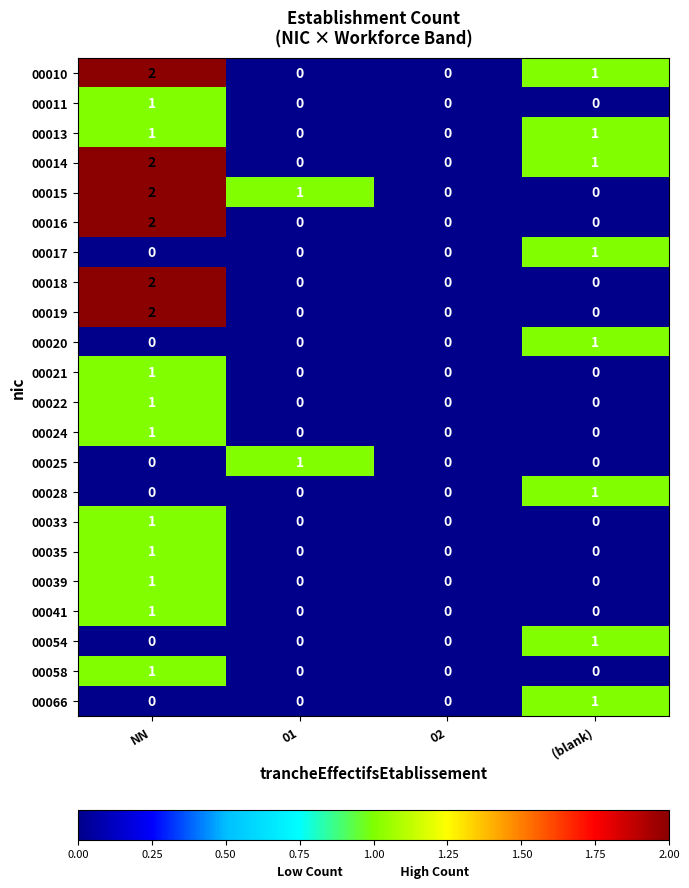

What is the total value across all series at (blank)?

8